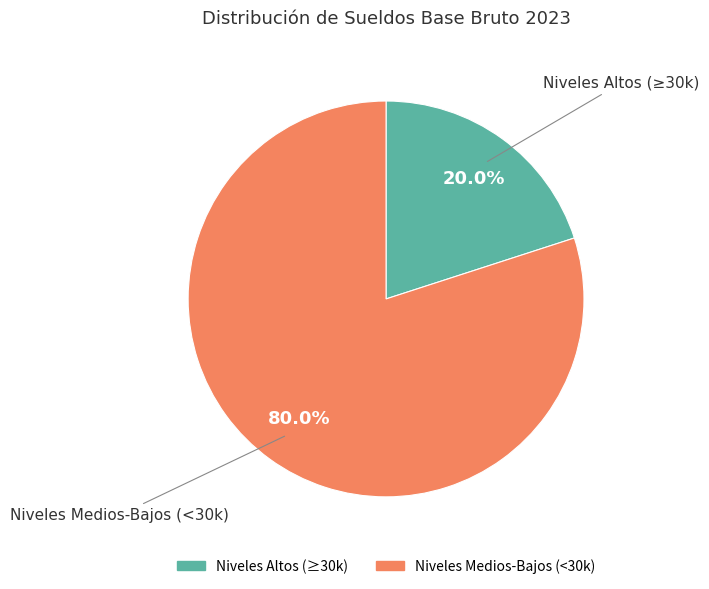

Is there a majority slice in this chart?

Yes